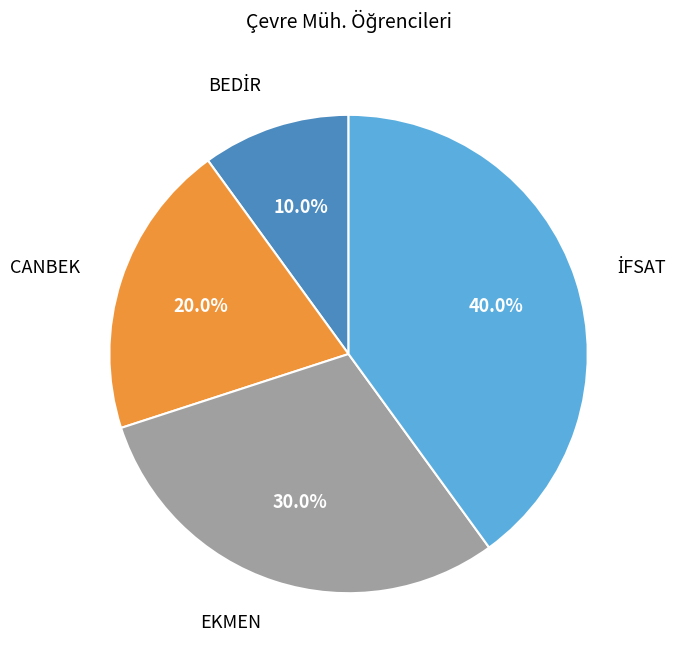

How much of the chart is everything except EKMEN?

70.0%